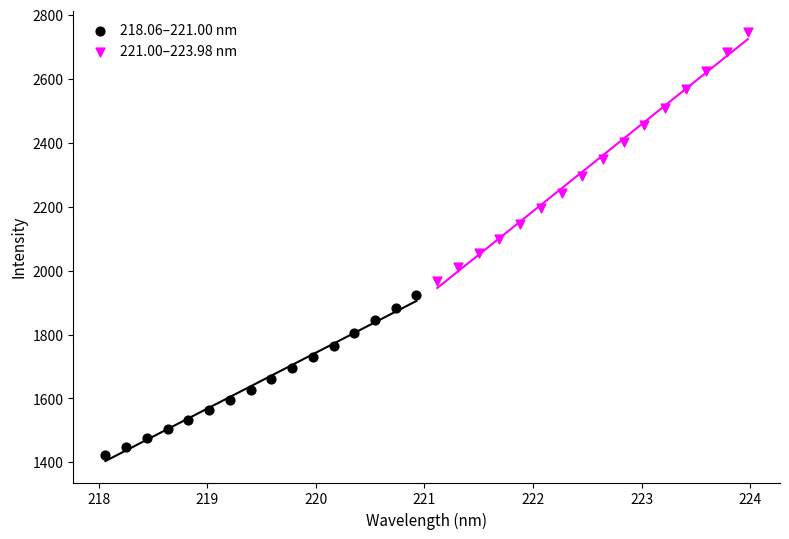

Which series reaches the minimum Y coordinate?

218.06–221.00 nm